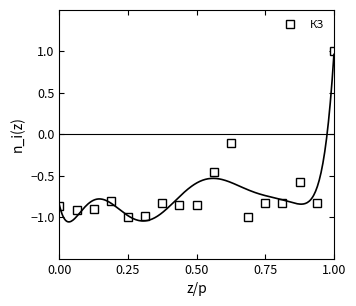

Count the number of data series in this chart.

1